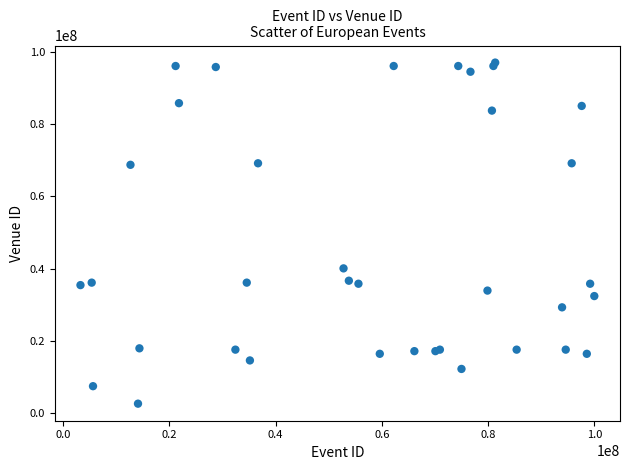

What Y value in the scatter plot is closest to 49802513?

40037004